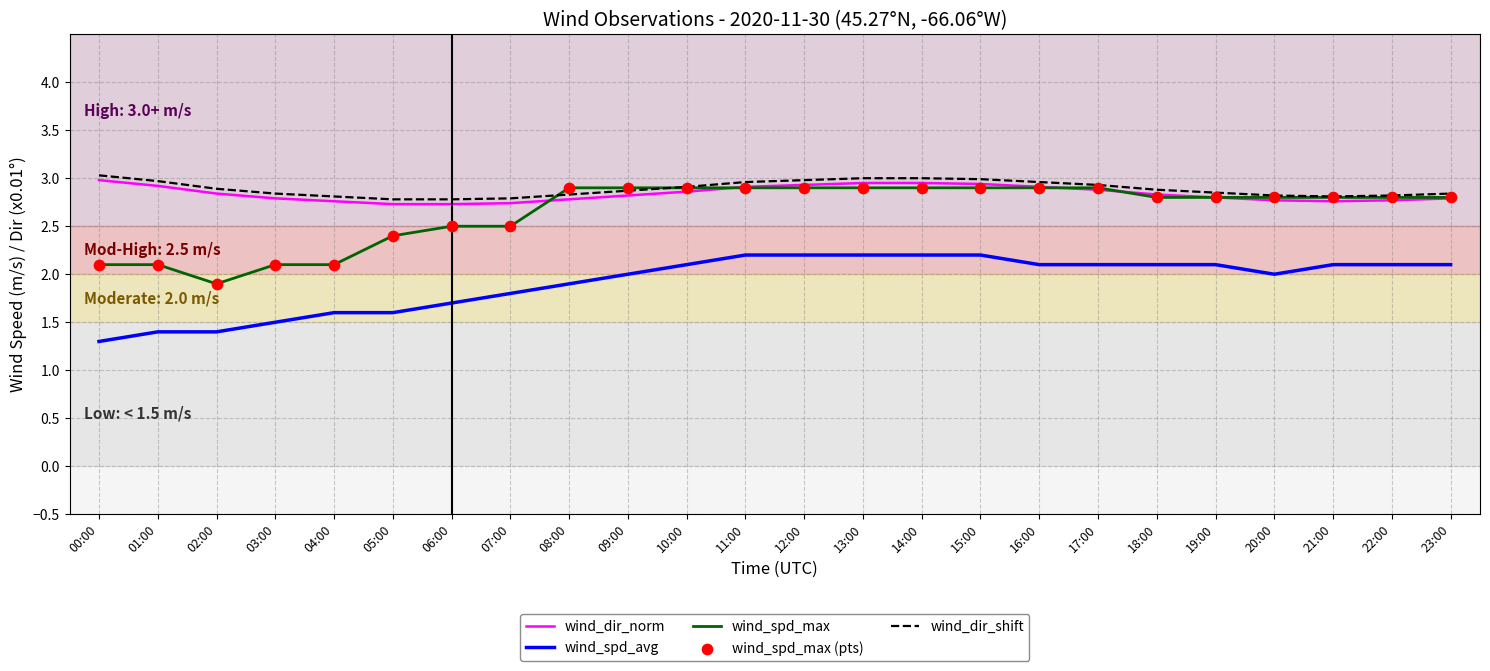

Is the value of wind_spd_avg at 11:00 greater than the value of wind_dir_shift at 22:00?

No